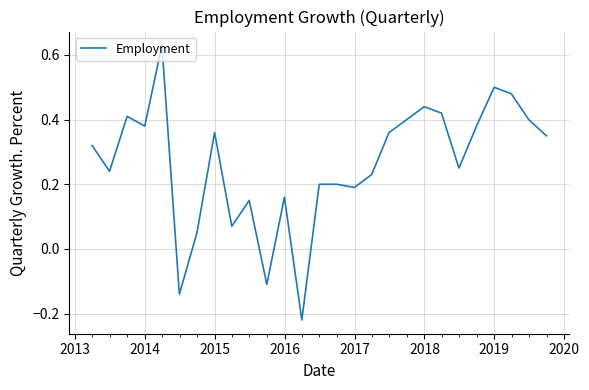

Reading left to right, transcribe all the data shown in this chart.

0.3	0.2	0.4	0.4	0.6	-0.1	0.1	0.4	0.1	0.1	-0.1	0.2	-0.2	0.2	0.2	0.2	0.2	0.4	0.4	0.4	0.4	0.2	0.4	0.5	0.5	0.4	0.3